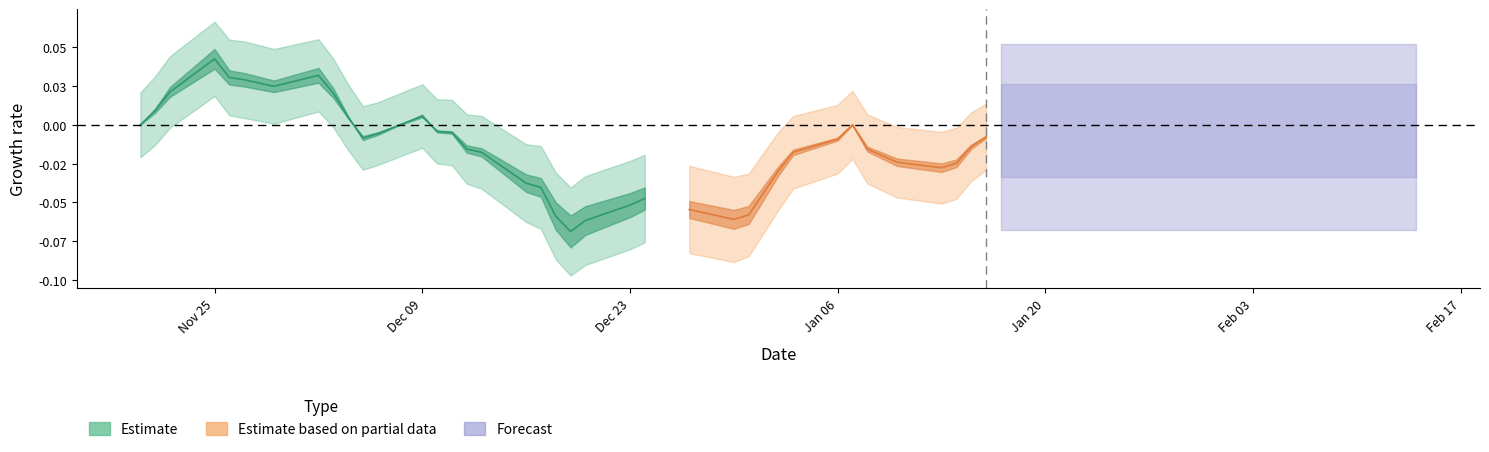

What is the label of the 21st point from the right?

16